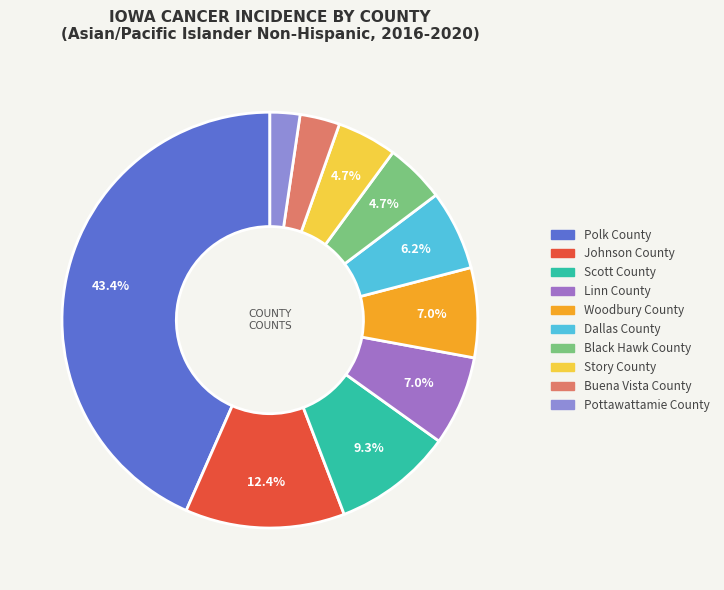

Do Pottawattamie County and Polk County together represent more than half of the pie?

No